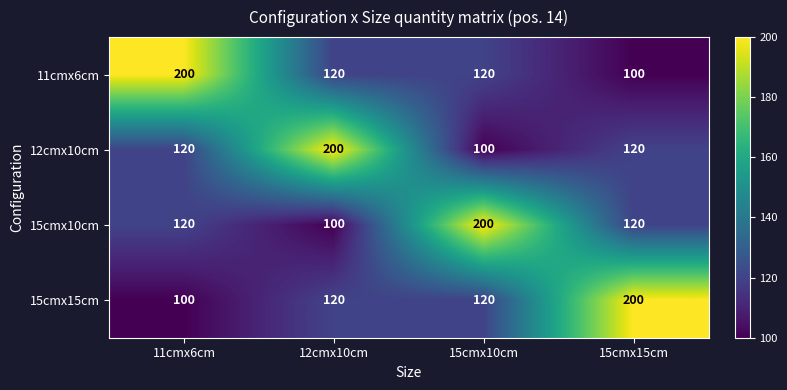

How many distinct data groups are displayed?

4